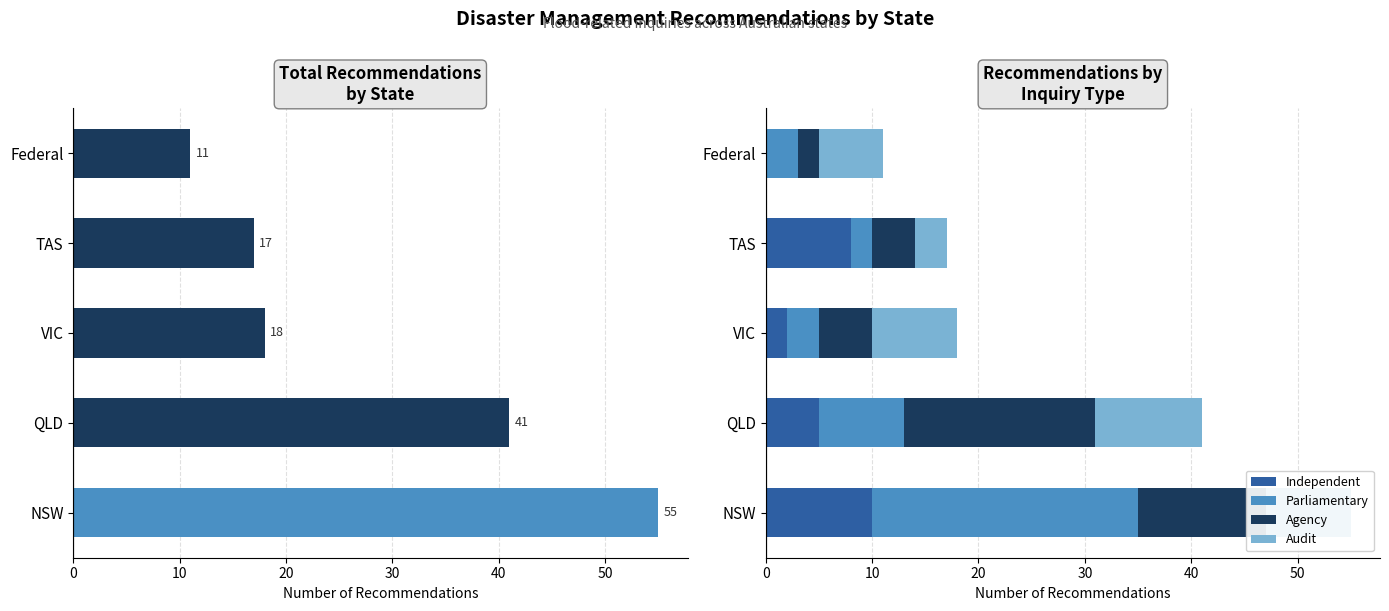

What value does the Independent series have at TAS, to the nearest 5?

10